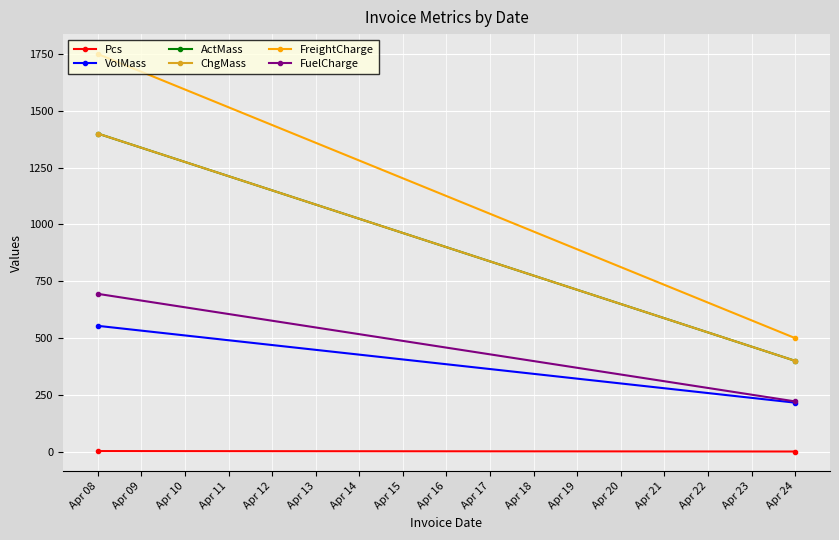

How many data points in ChgMass are less than 1400?

1